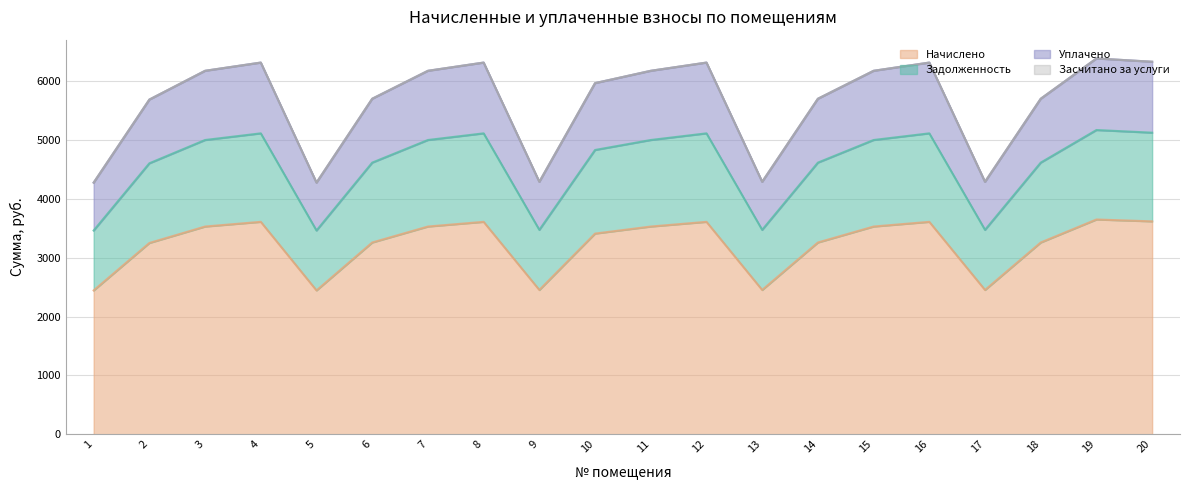

At which label does уплачено reach its peak?

19